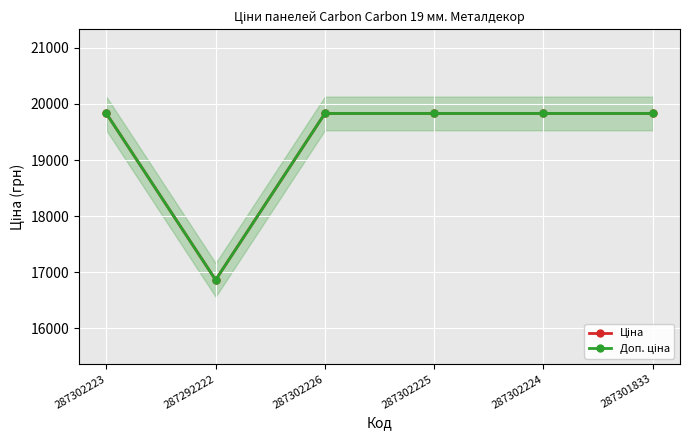

Reading left to right, list all the values displayed in this chart.

Ціна: 19831.1	16863.2	19831.1	19831.1	19831.1	19831.1
Доп. ціна: 19831.1	16863.2	19831.1	19831.1	19831.1	19831.1